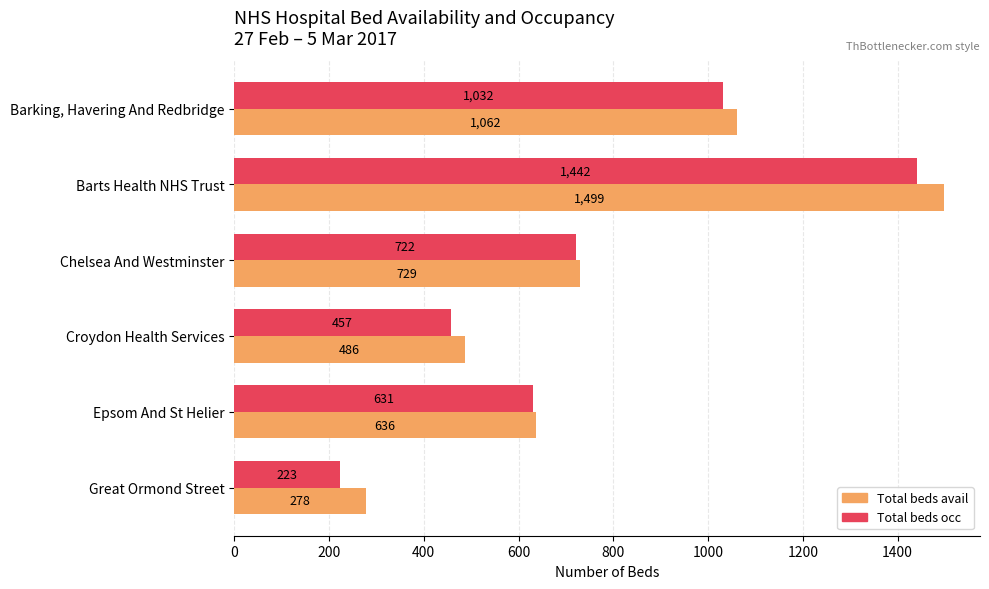

List the series in order of their overall mean, lowest first.

Total beds occ, Total beds avail